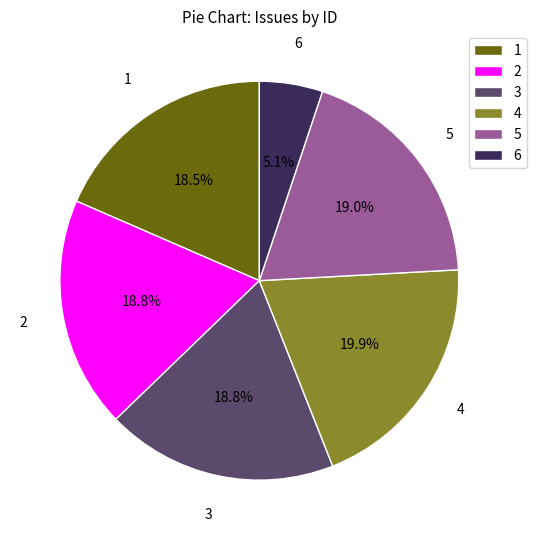

What is the total percentage of 3 and 5?

37.8%